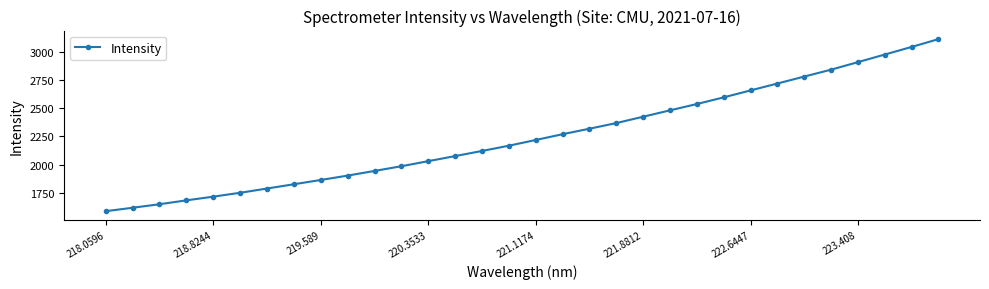

What is the value of the 23rd point from the left?

2536.0